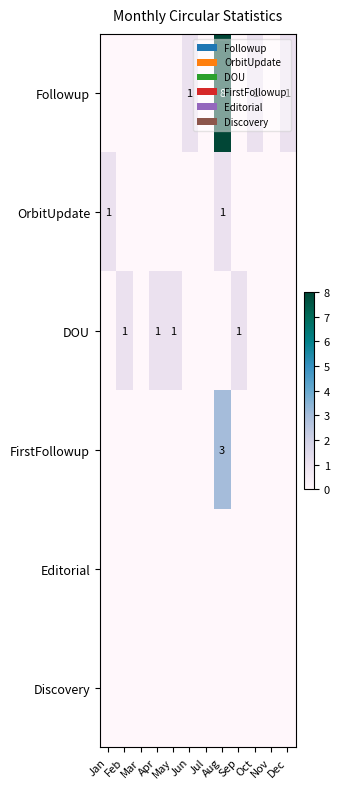

How many DOU values are between 0 and 1?

12